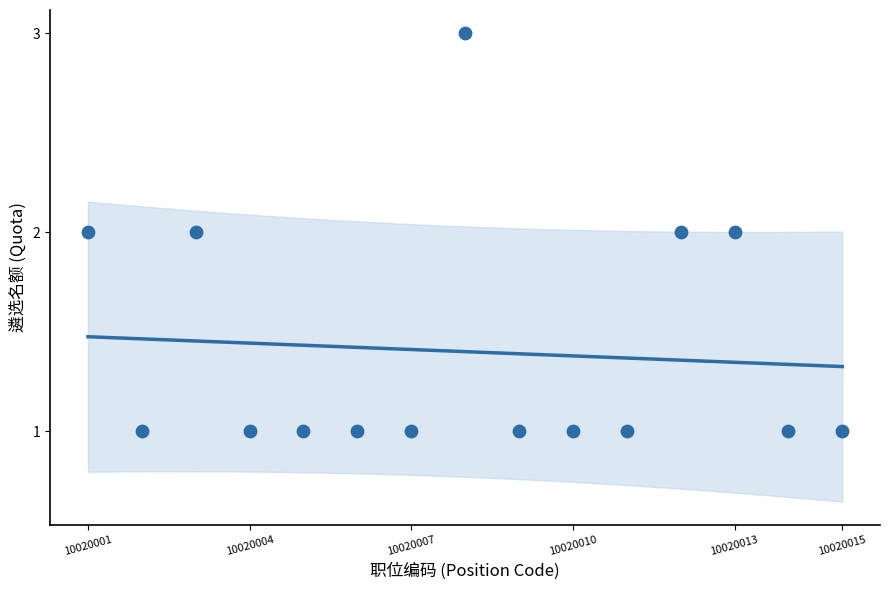

What is the range of X values (max minus min)?

14